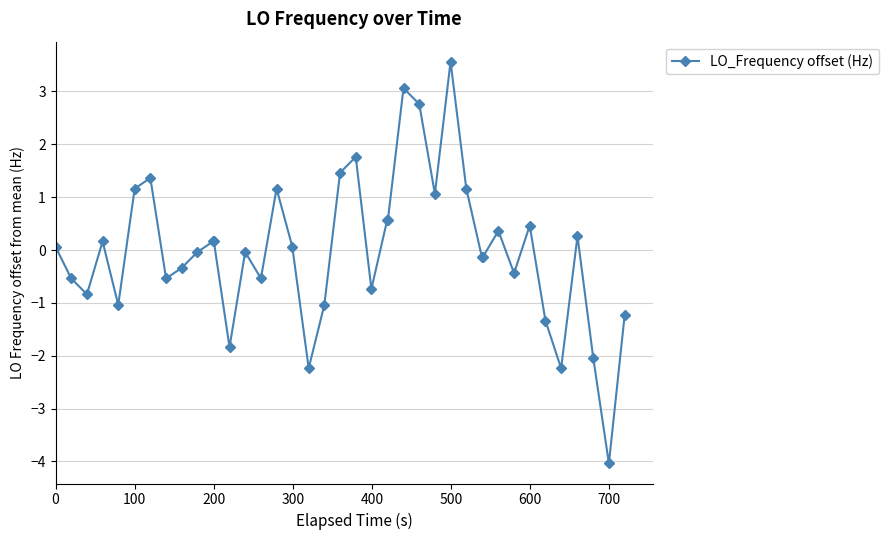

What is the difference between the maximum and minimum values?

7.6